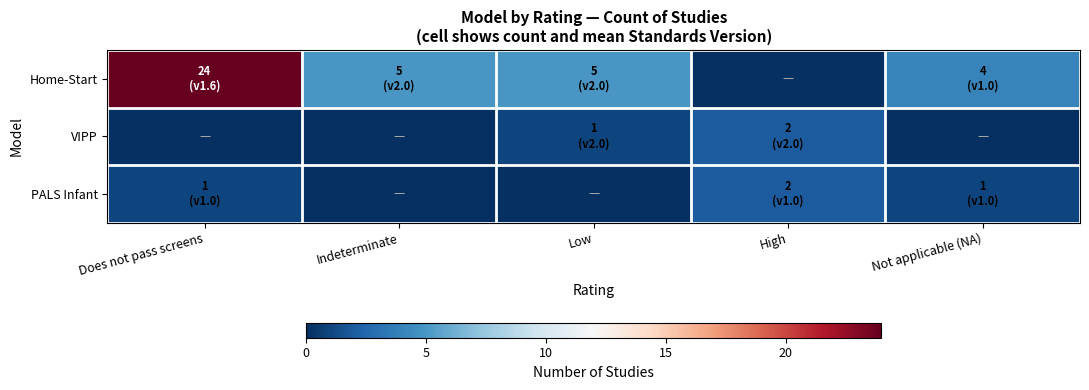

At which category does the chart reach its minimum across all series?

High